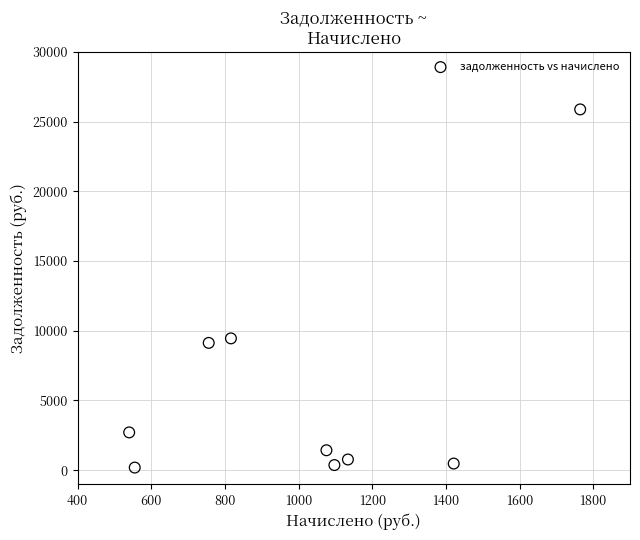

What is the average X value?

1017.8